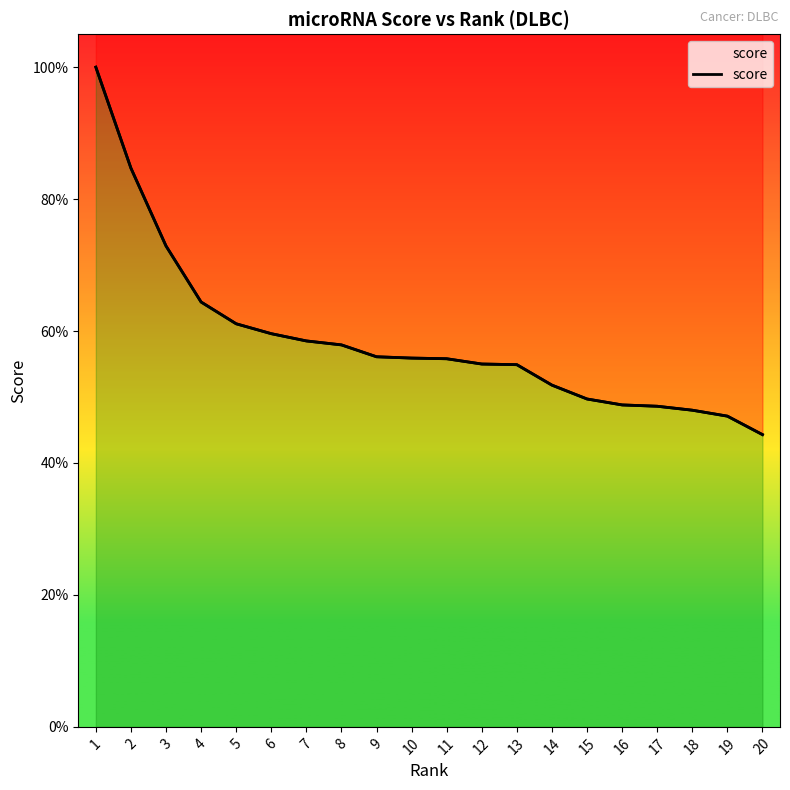

The value at 5 is 0.6. True or false?

True